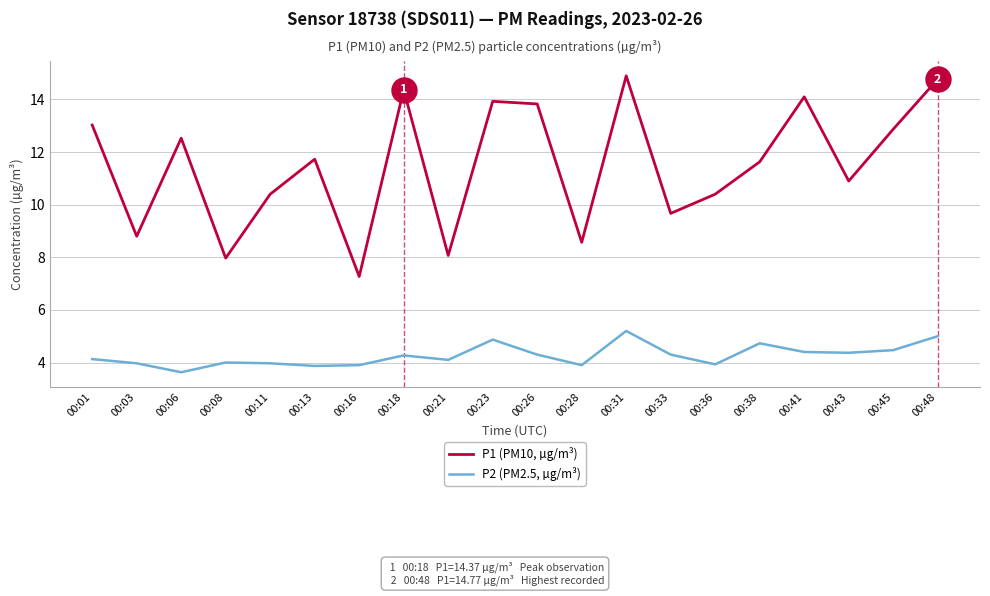

What is the sum of all P2 (PM2.5, µg/m³) values?

85.3